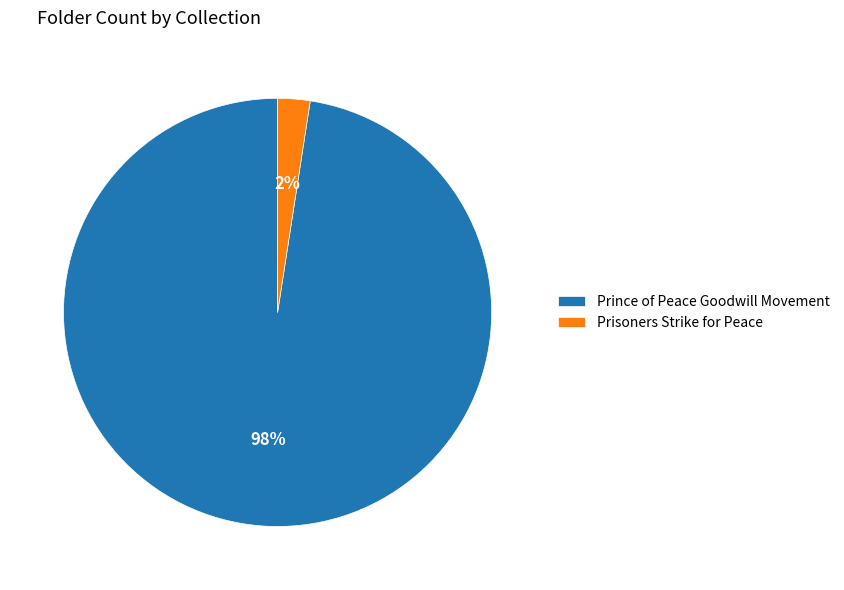

Which slice represents more than half of the pie?

Prince of Peace Goodwill Movement